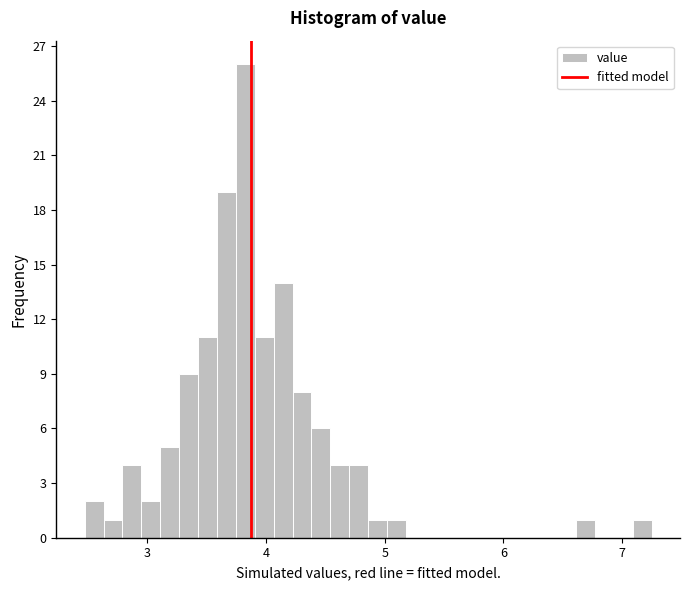

Around what value on the x-axis is the tallest bar? Give the approximate position of its centre, as read against the axis.

3.8